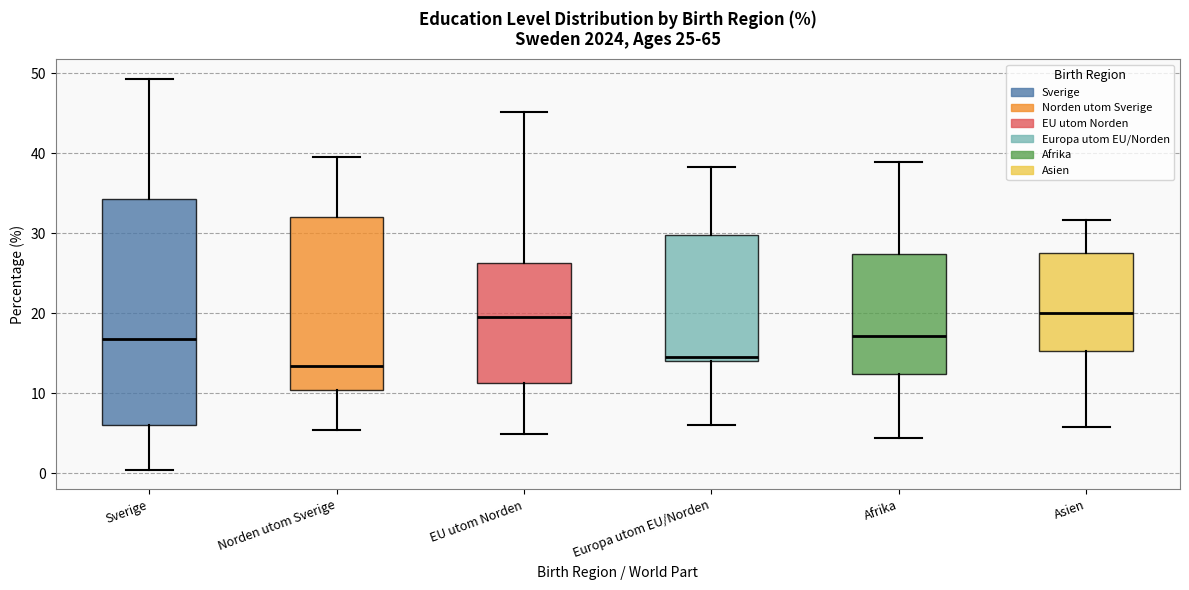

Comparing the boxes themselves (not the whiskers), which one is the tallest?

Sverige